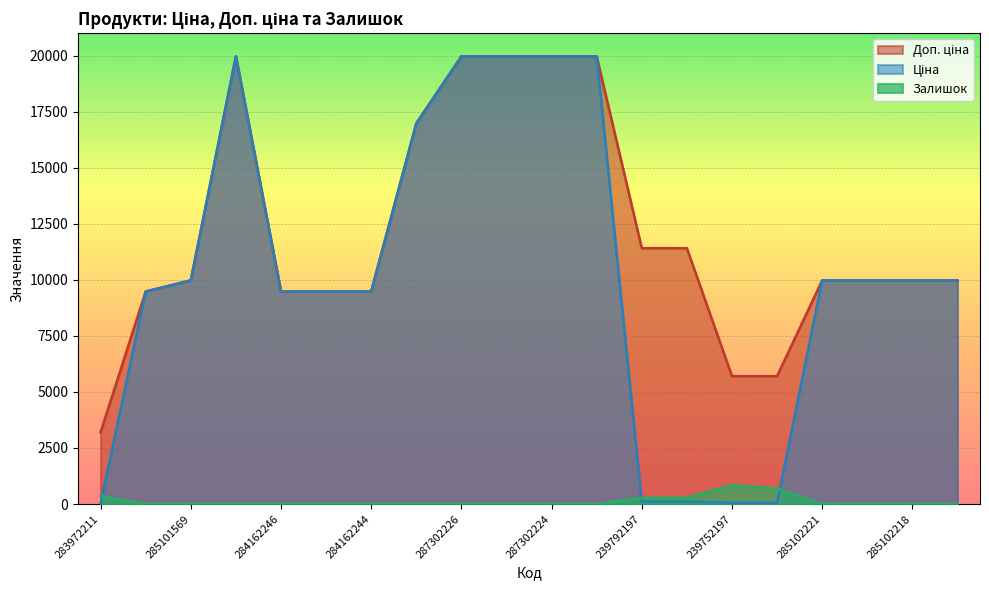

How many intersections are there between Ціна and Залишок?

3